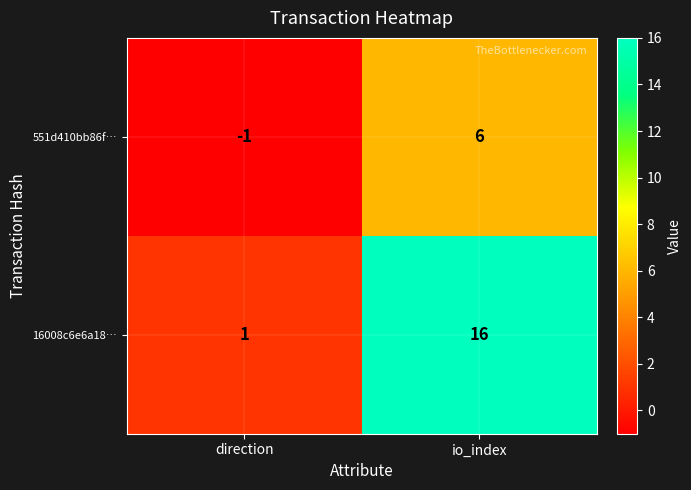

What is the highest value of the 551d410bb86f… series?

6